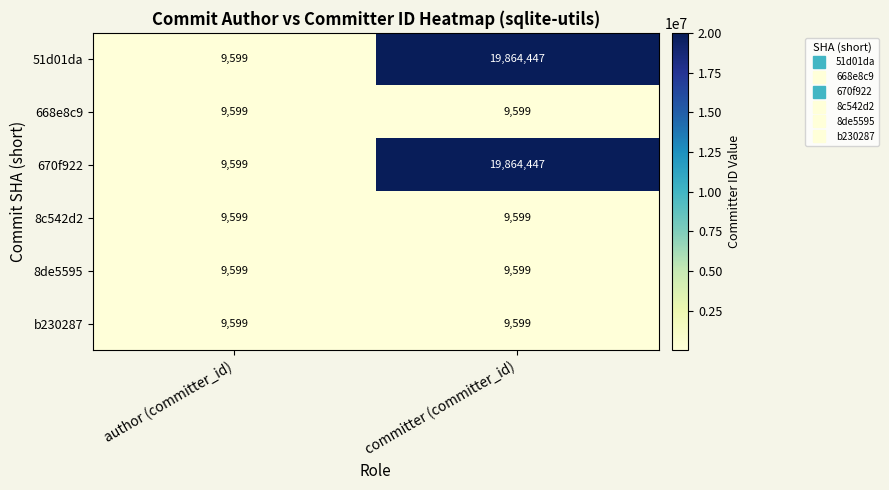

What is the total value across all series at author (committer_id)?

57594